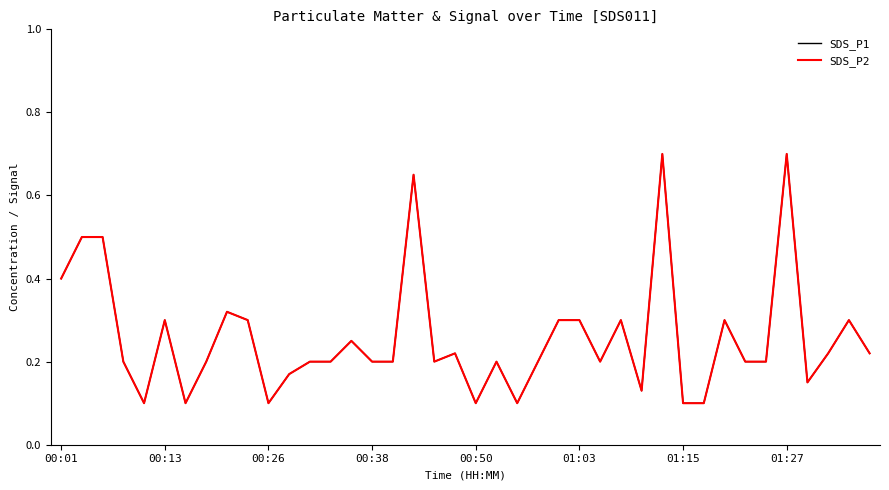

What is the value of the SDS_P1 point at the 8th from the left?

0.2